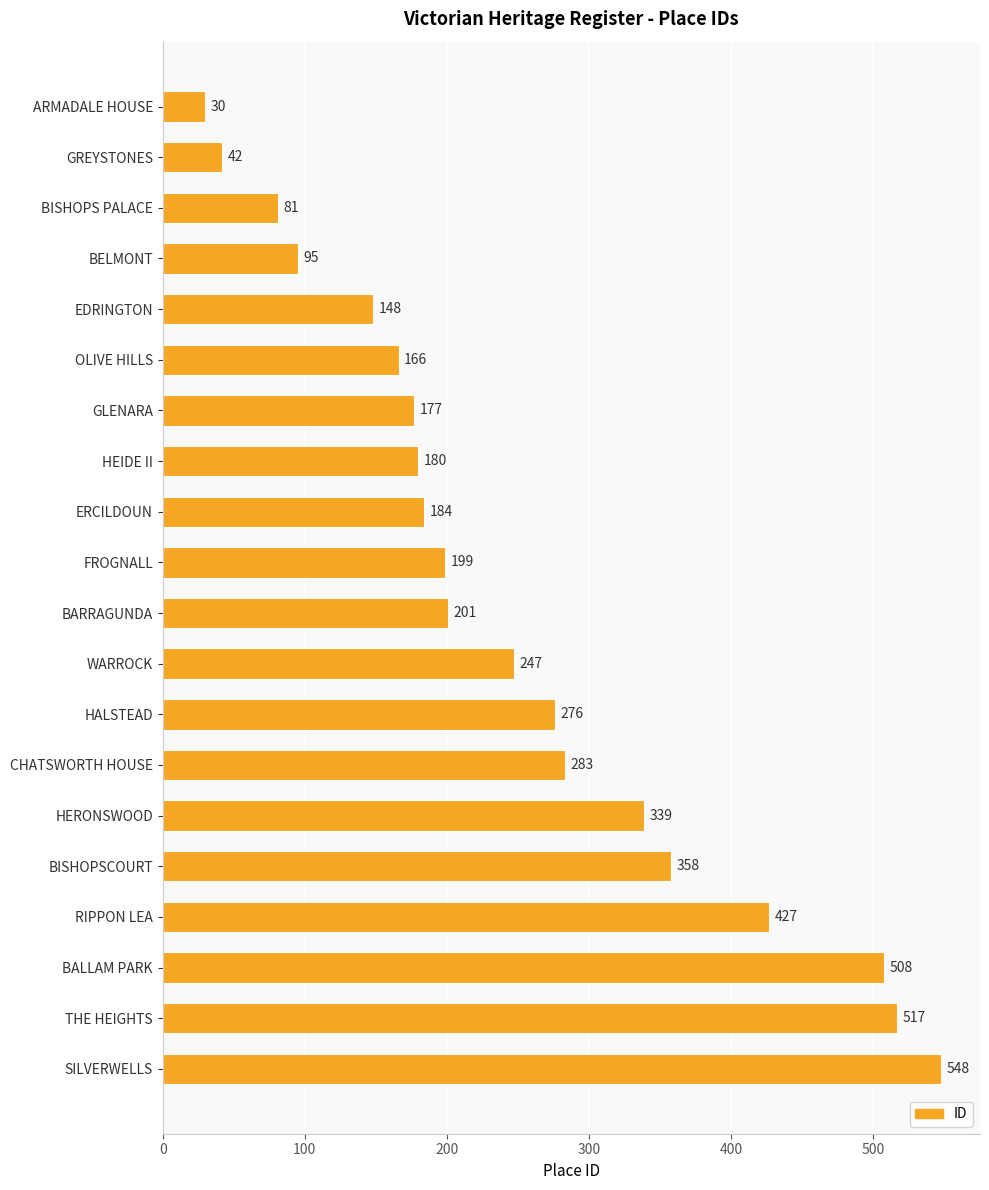

Reading top to bottom, list all the values displayed in this chart.

ARMADALE HOUSE=30	GREYSTONES=42	BISHOPS PALACE=81	BELMONT=95	EDRINGTON=148	OLIVE HILLS=166	GLENARA=177	HEIDE II=180	ERCILDOUN=184	FROGNALL=199	BARRAGUNDA=201	WARROCK=247	HALSTEAD=276	CHATSWORTH HOUSE=283	HERONSWOOD=339	BISHOPSCOURT=358	RIPPON LEA=427	BALLAM PARK=508	THE HEIGHTS=517	SILVERWELLS=548